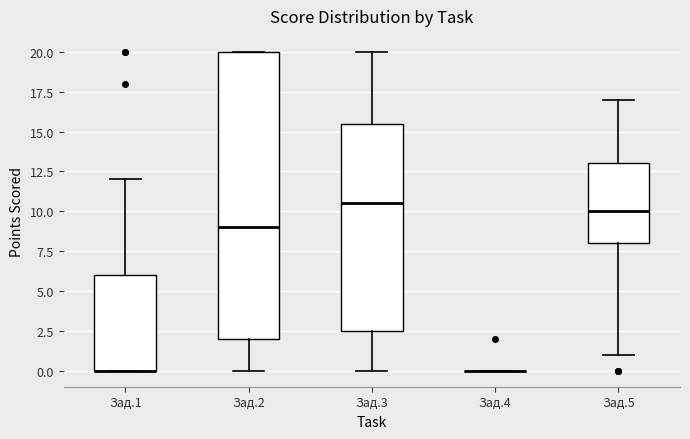

Reading left to right, transcribe this box plot: for each box, give where its median line is, the range the box spans, and where its two whiskers end, as read against the y-axis. The values are not printed on the chart, so give them approximately, as read against the axis.

Зад.1: median 0.0 (drawn on the box's lower edge), box 0.0 to 6.0, whiskers 0.0 to 12.0
Зад.2: median 9.0, box 2.0 to 20.0, whiskers 0.0 to 20.0
Зад.3: median 10.5, box 2.5 to 15.5, whiskers 0.0 to 20.0
Зад.4: box collapsed to a line at 0.0, whiskers 0.0 to 0.0
Зад.5: median 10.0, box 8.0 to 13.0, whiskers 1.0 to 17.0